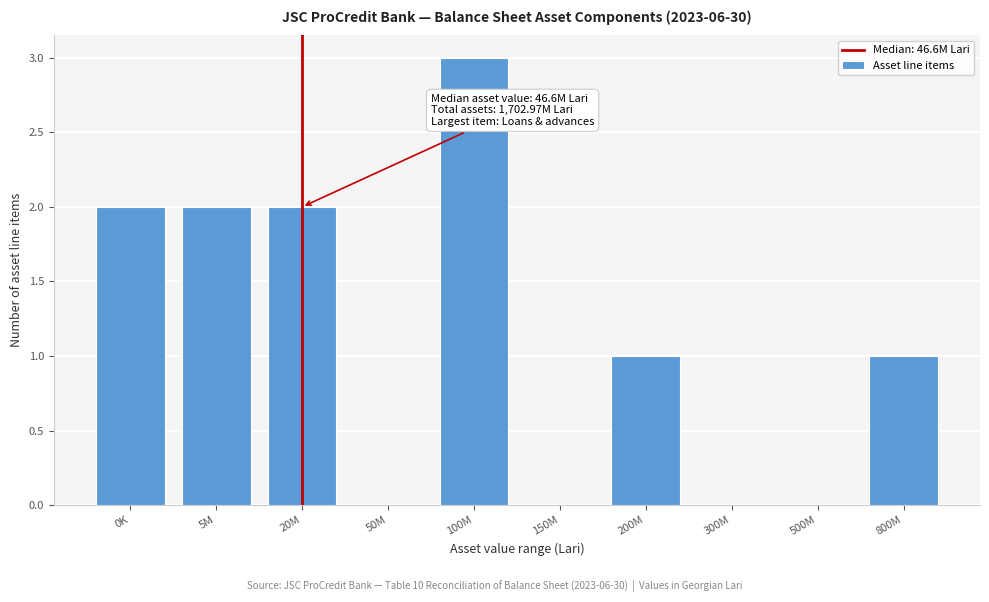

Reading left to right, list all the values displayed in this chart.

0K=2	5M=2	20M=2	50M=0	100M=3	150M=0	200M=1	300M=0	500M=0	800M=1